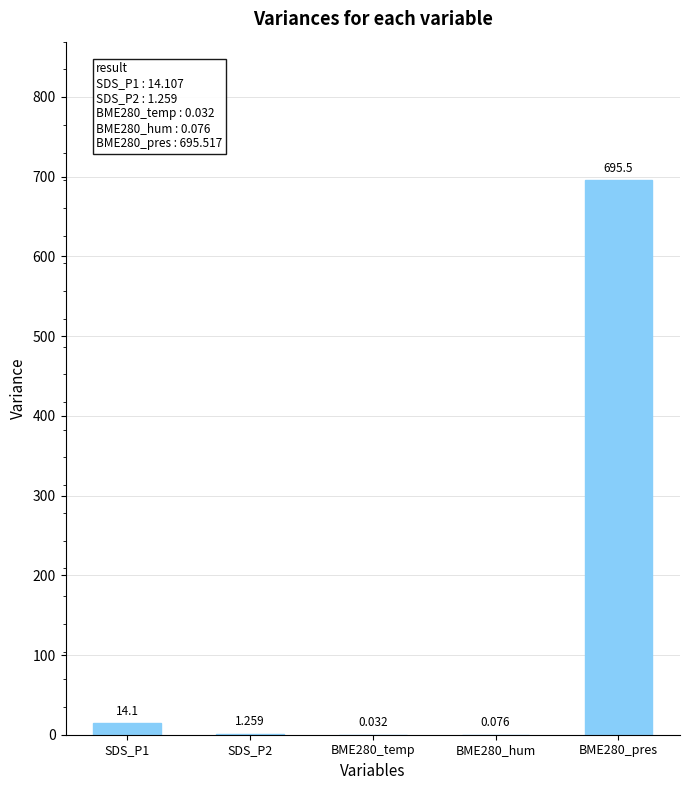

Are the bars horizontal?

No